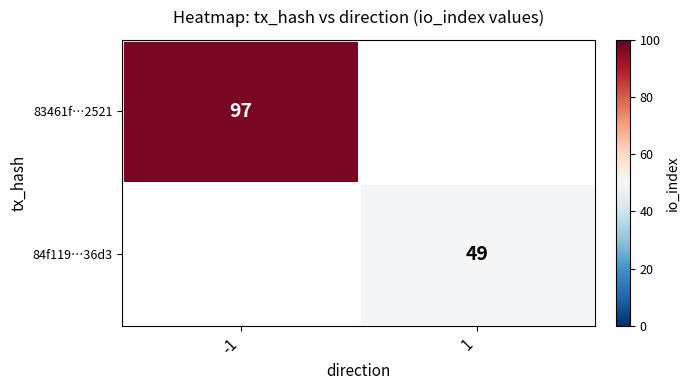

The 84f119…36d3 series shows 14 at 1. True or false?

False